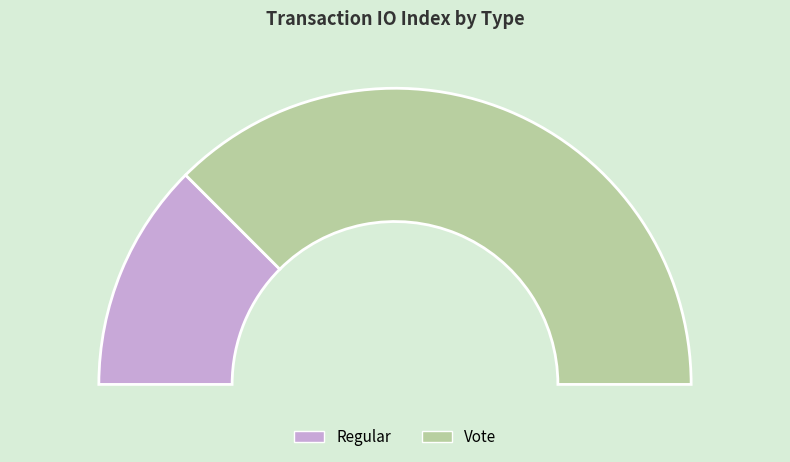

True or false: Regular accounts for 36% of the total.

False